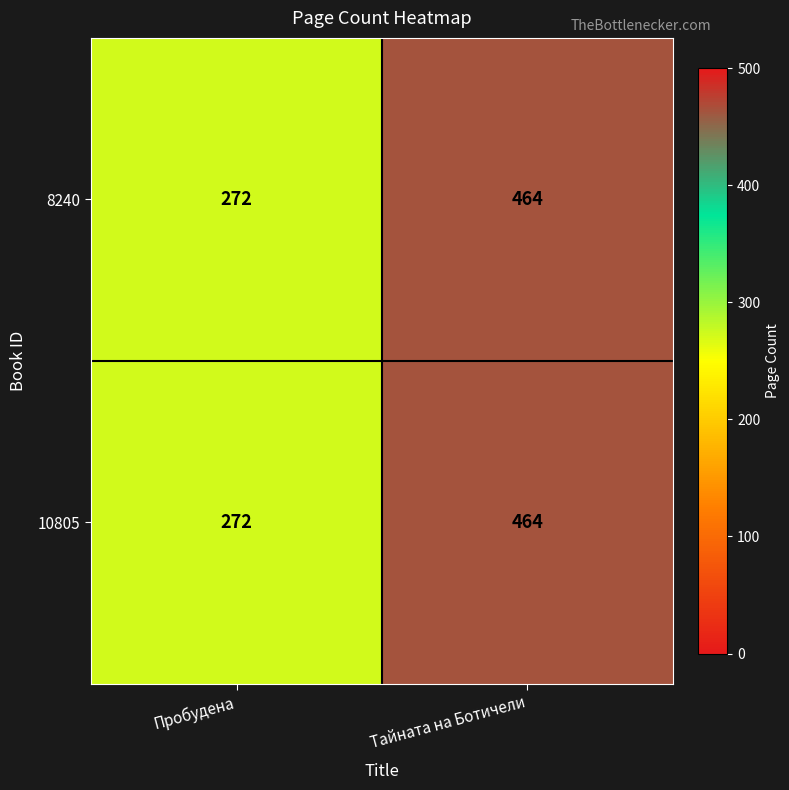

Is it true that 8240 equals 134 at Пробудена?

False